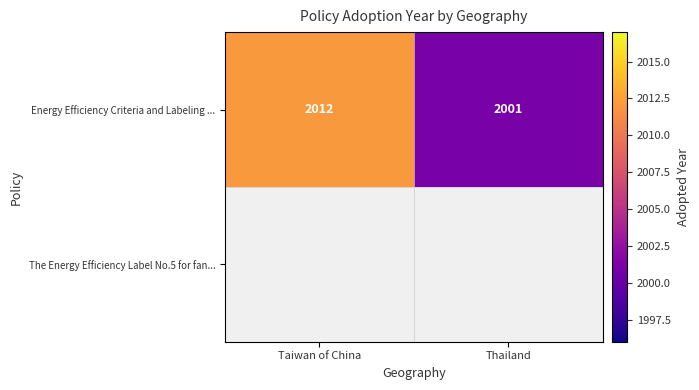

Between Thailand and Taiwan of China, which is larger?

Taiwan of China